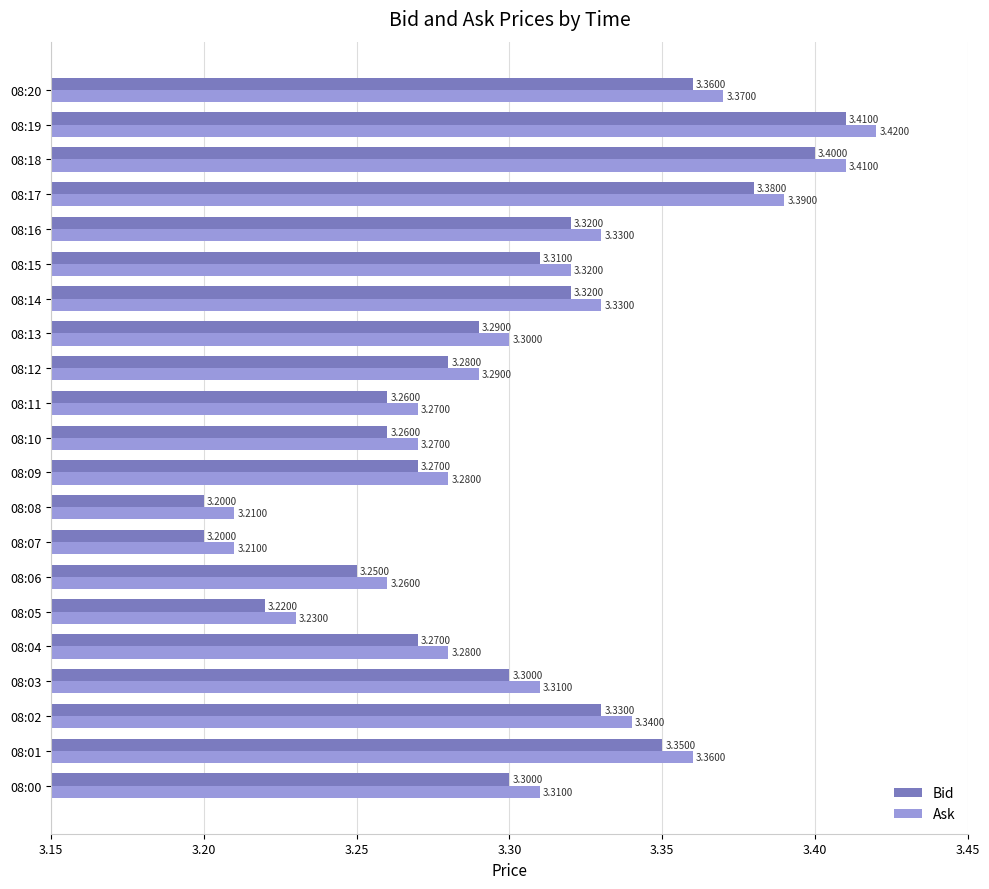

What is the maximum value shown in the chart?

3.4